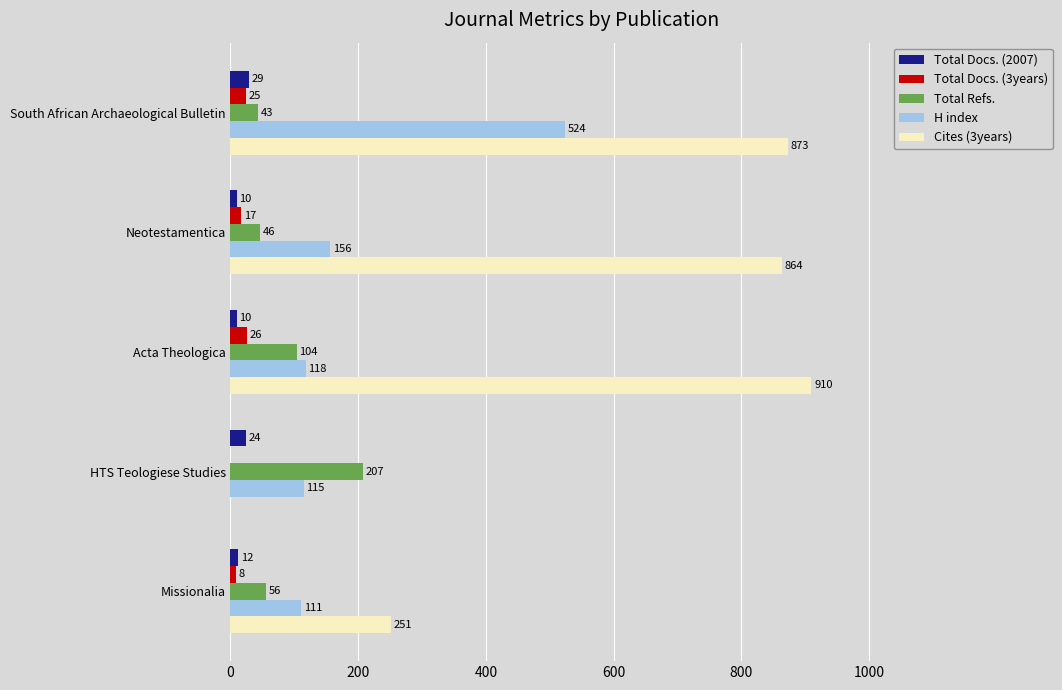

What is the sum of all H index values?

1024